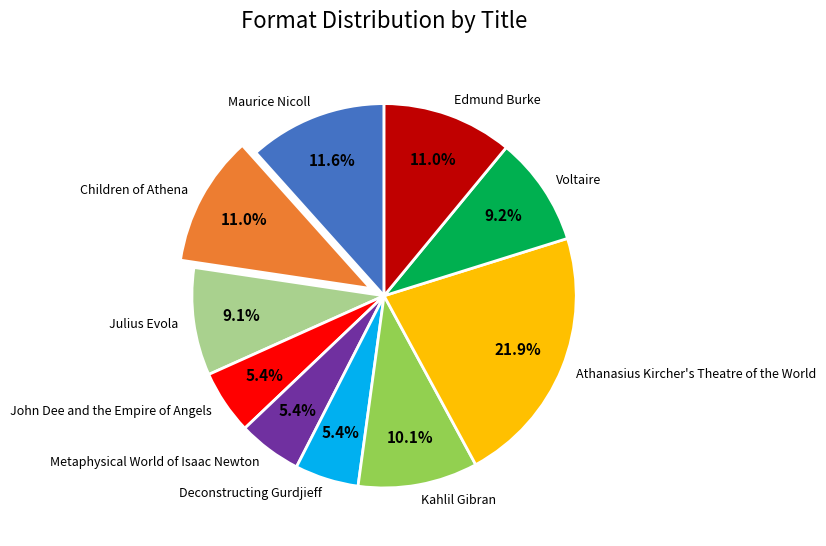

Which has a higher value, Children of Athena or Voltaire?

Children of Athena